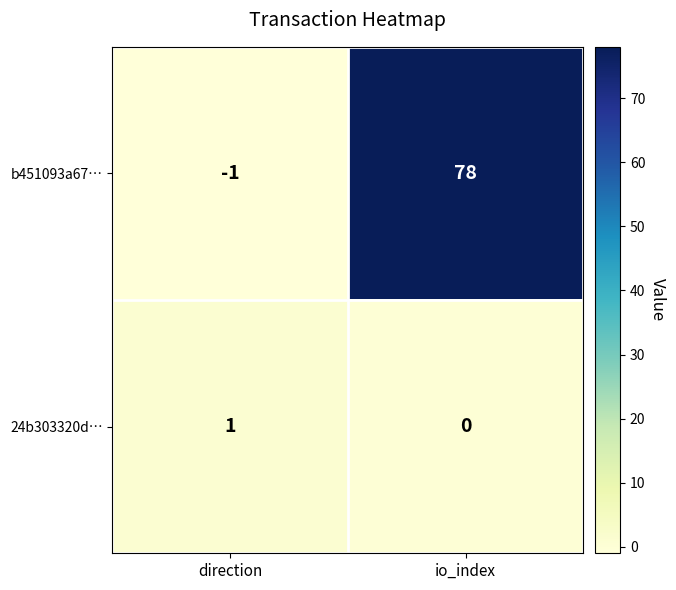

Which category has the lowest value across all series?

direction